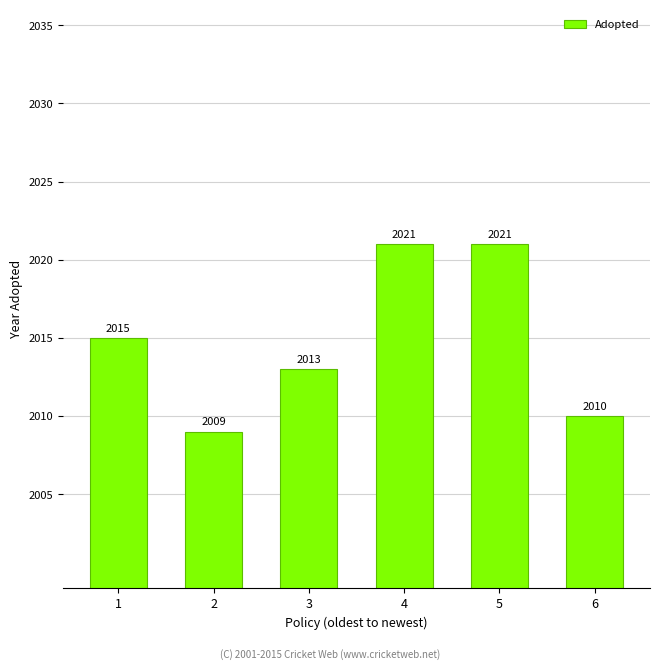

Are the bars grouped side by side (vs. stacked)?

No